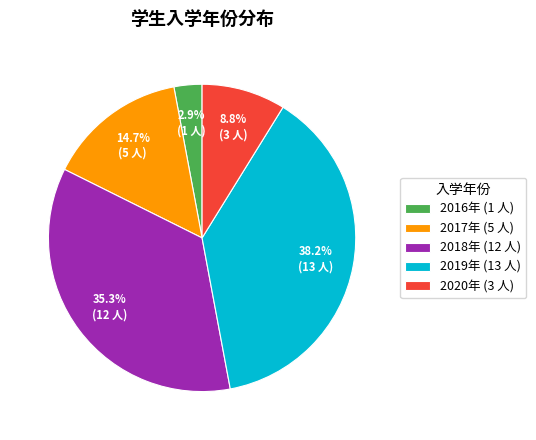

Is there a majority slice in this chart?

No